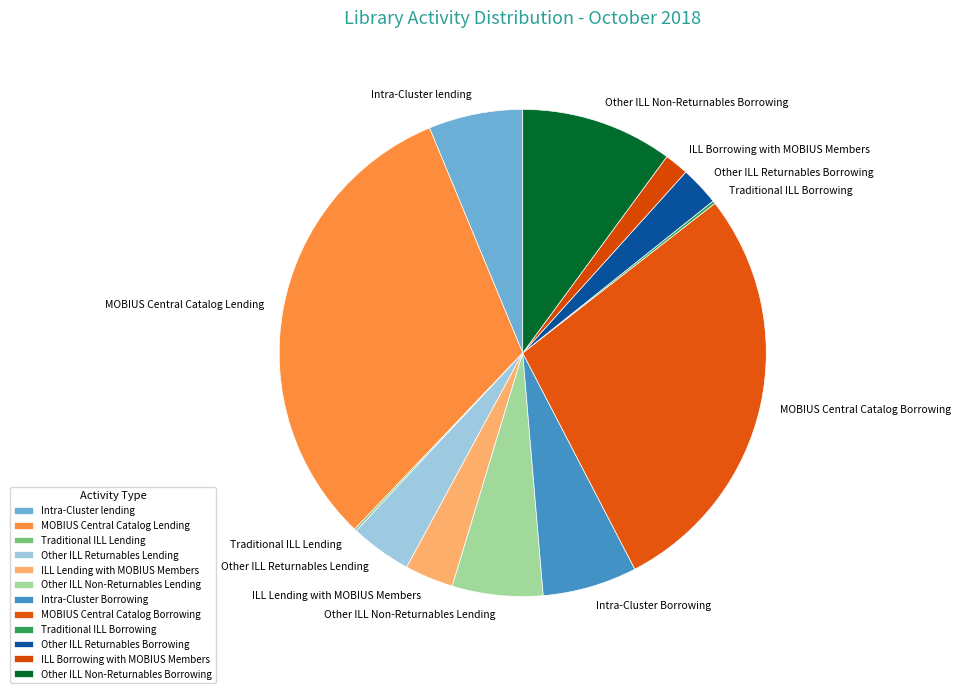

The Other ILL Returnables Lending slice represents 4% of the pie. True or false?

True